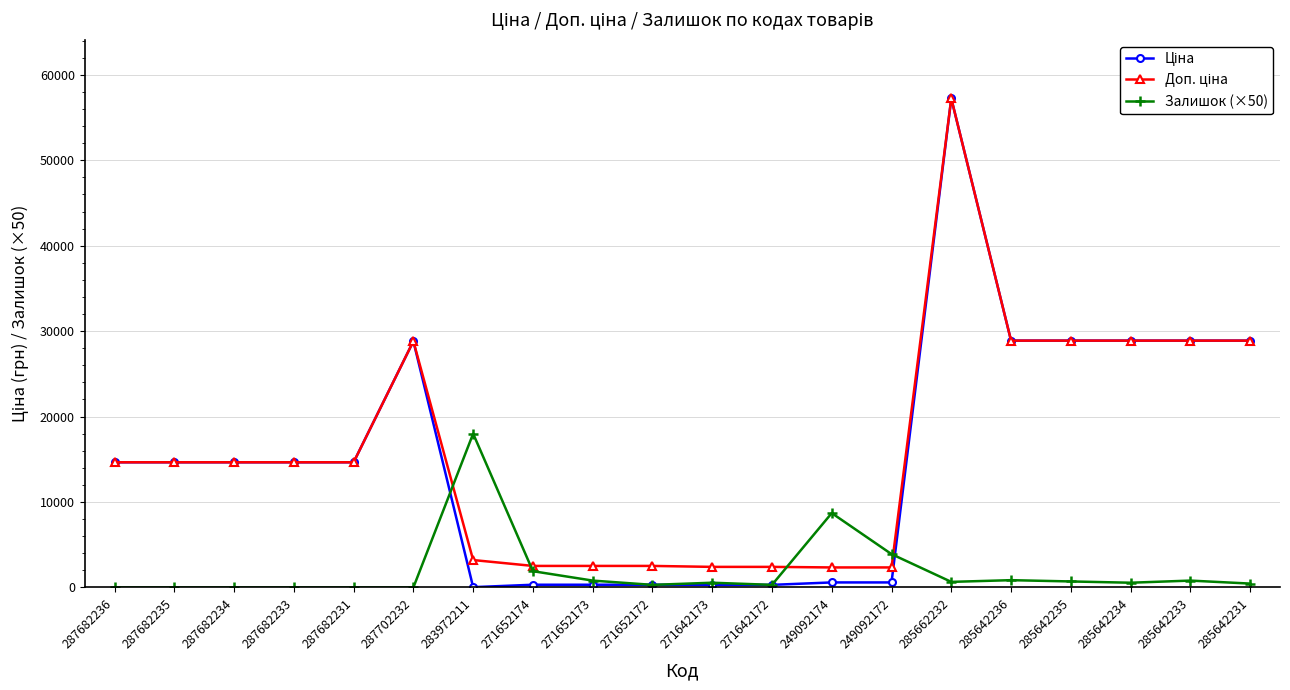

What is the total value across all series at 287682234?

29299.2